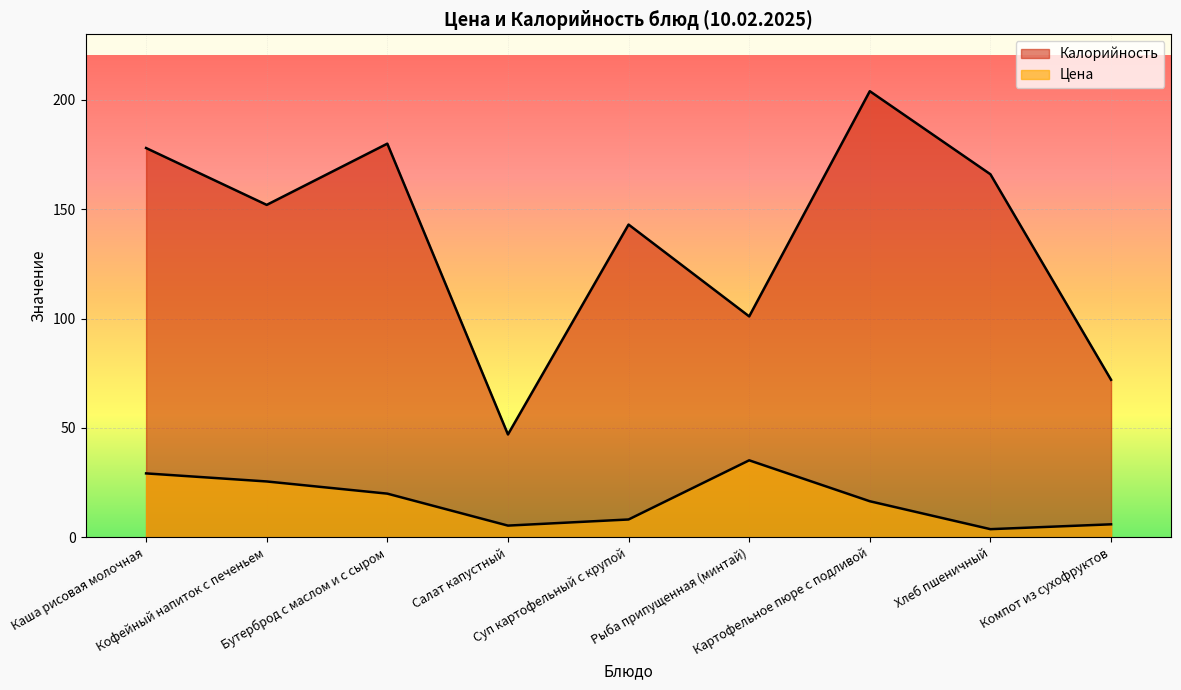

Which category has the highest value across all series?

Картофельное пюре с подливой